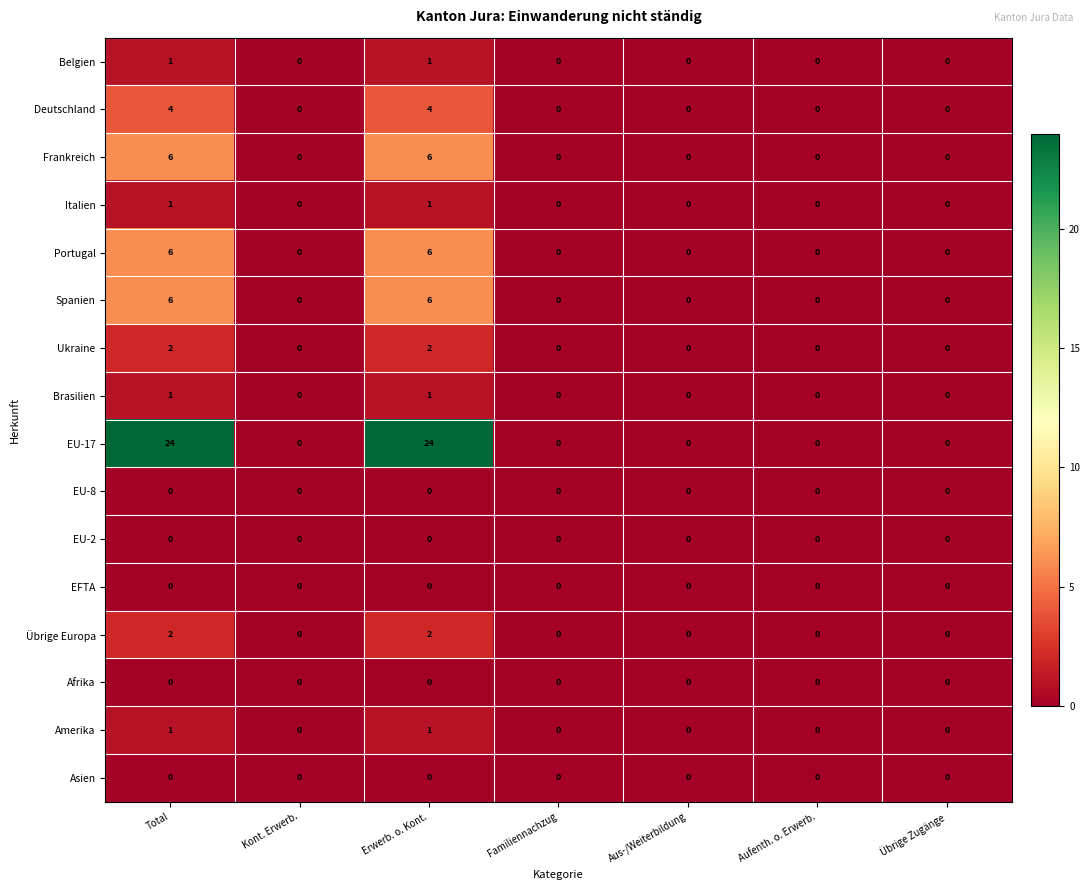

What is the difference between the highest and lowest values at Total?

24